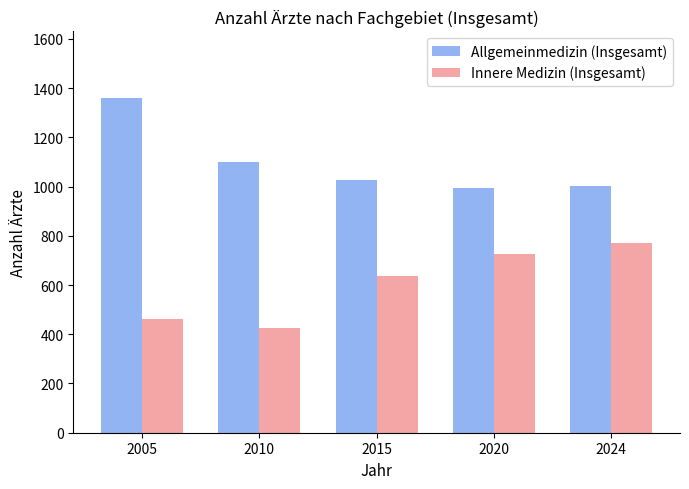

The Innere Medizin (Insgesamt) series shows 156 at 2010. True or false?

False